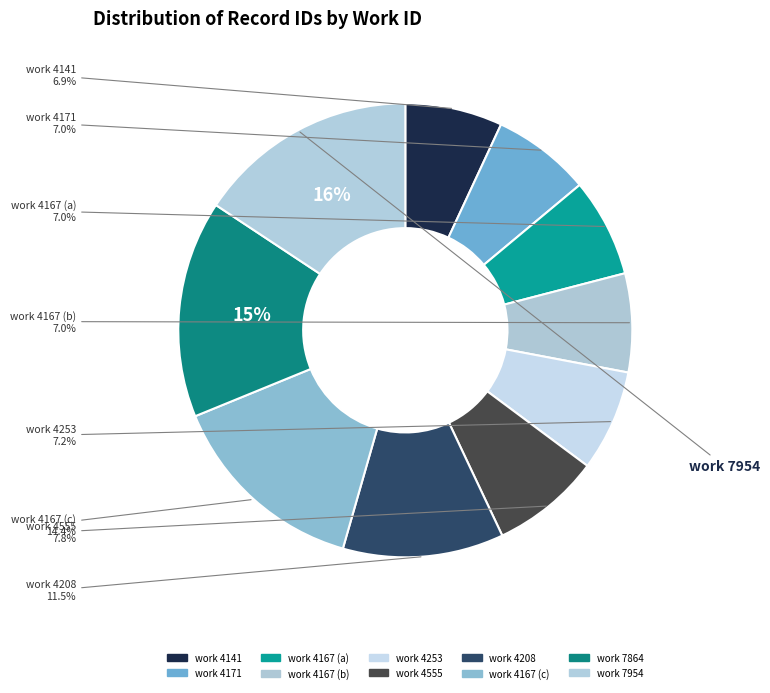

What is the smallest slice in the pie chart?

4141